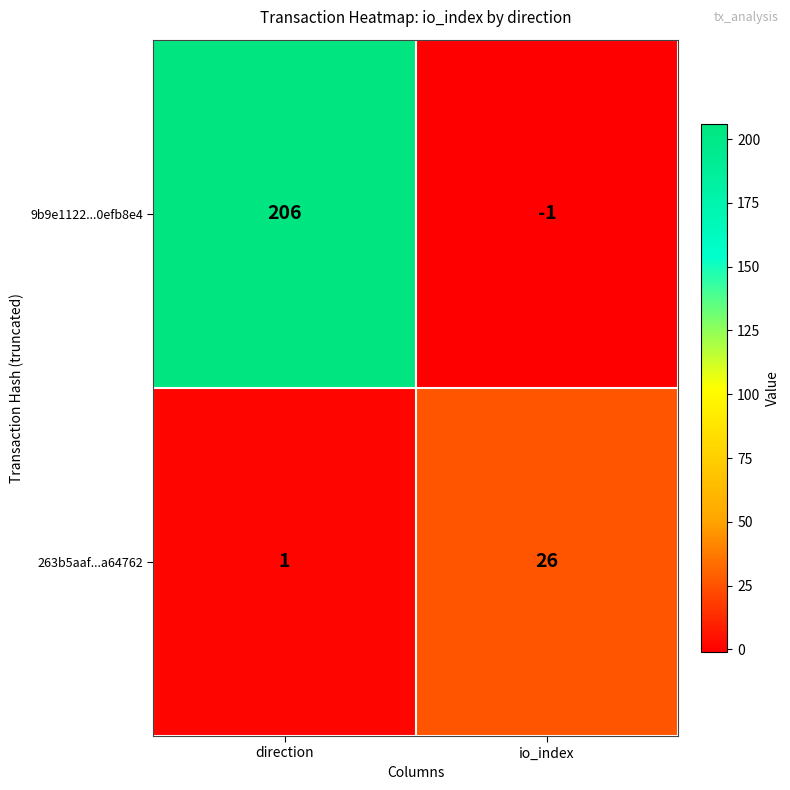

Where is 263b5aaf...a64762 nearest to the value 13?

direction